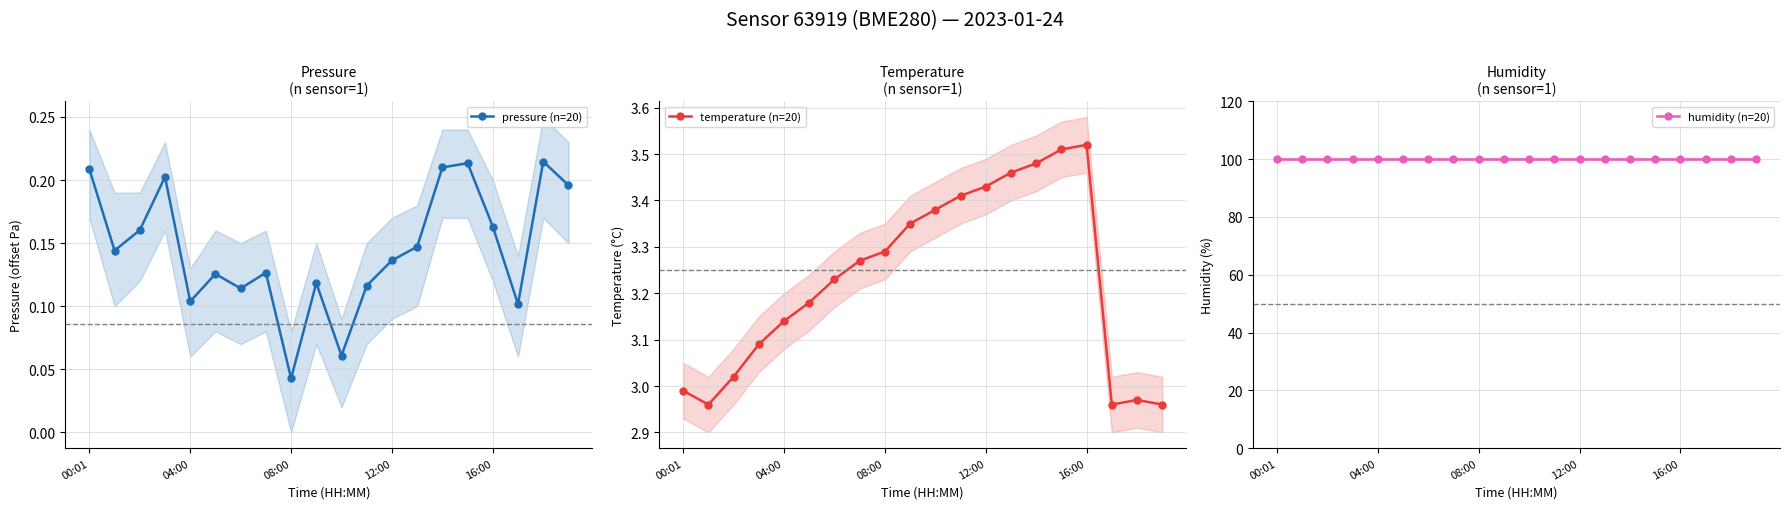

Count the pressure (n=20) values in the range 0 to 1.

20